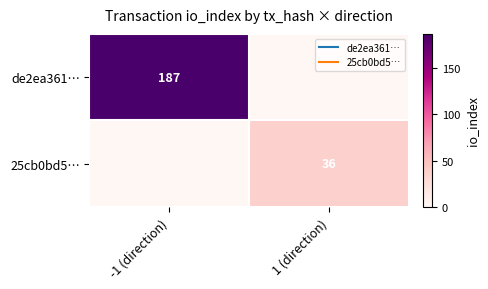

Which series has the largest range (max minus min)?

de2ea361…